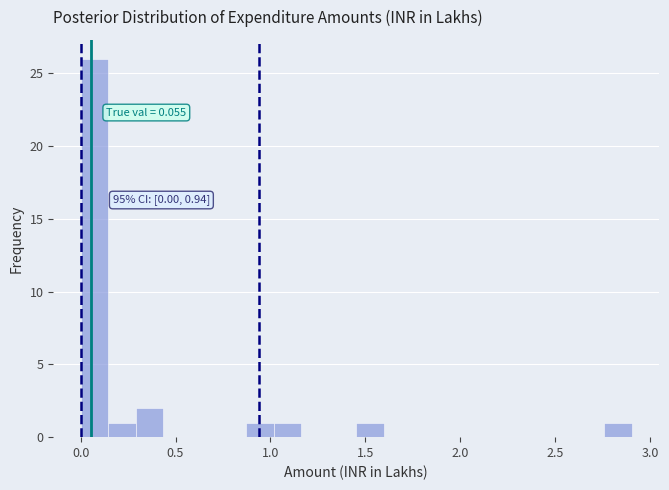

Around what value on the x-axis is the tallest bar? Give the approximate position of its centre, as read against the axis.

0.05